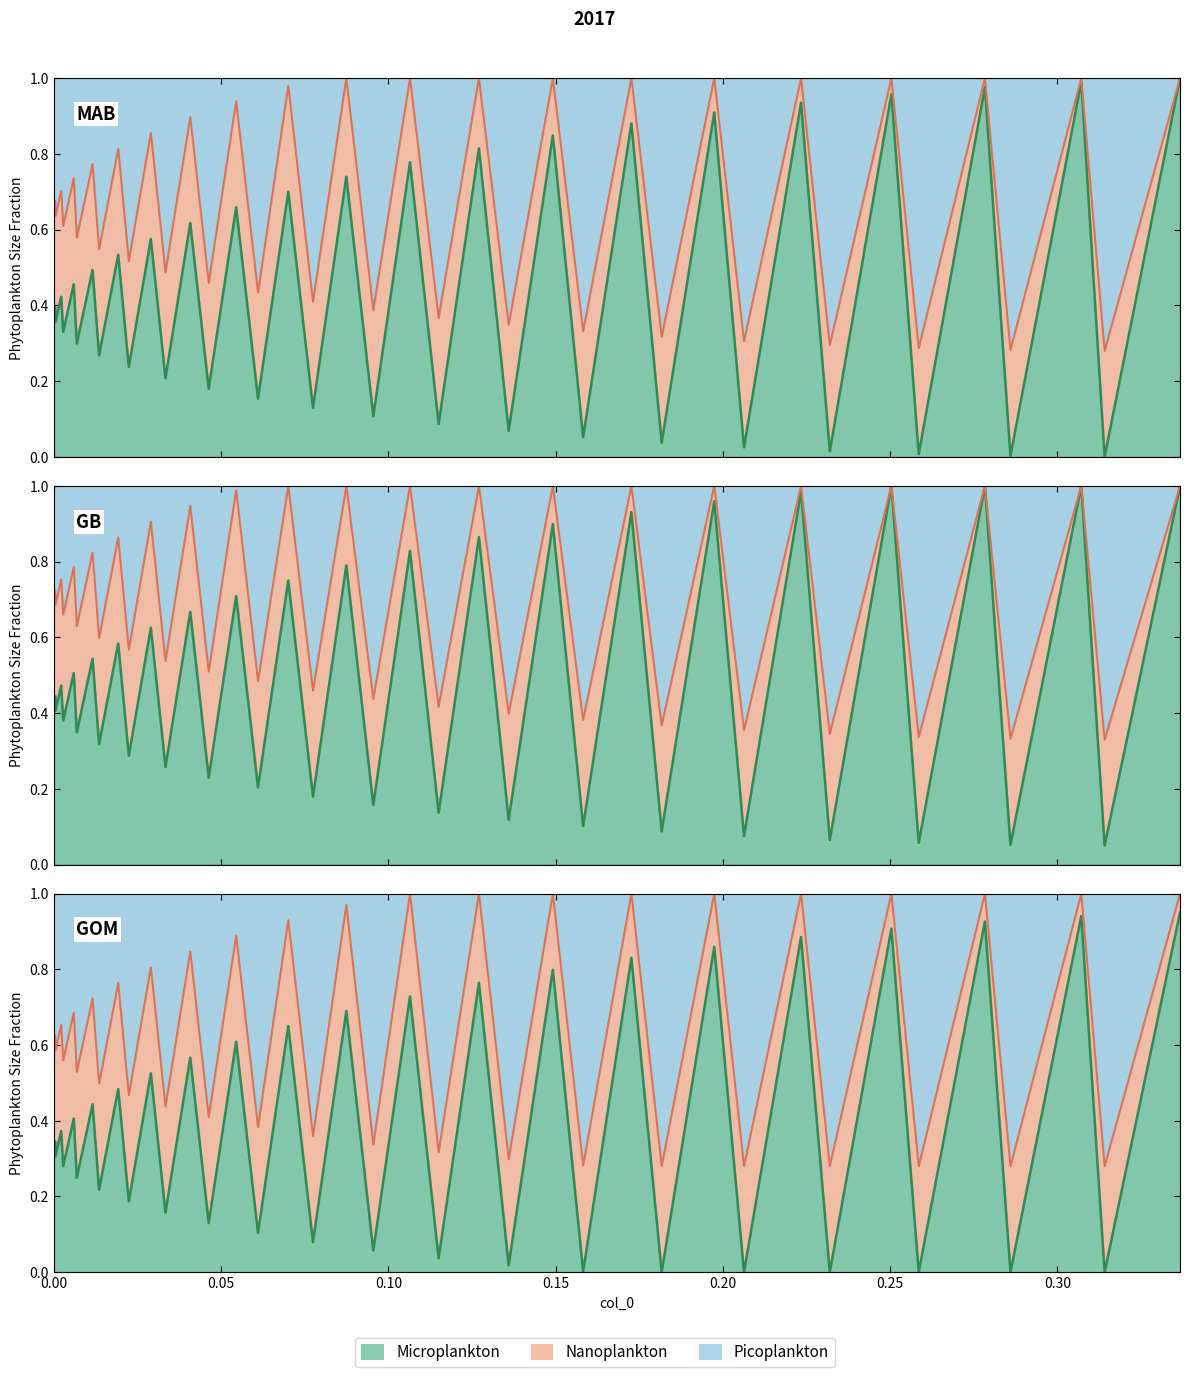

What is the average value?

0.4